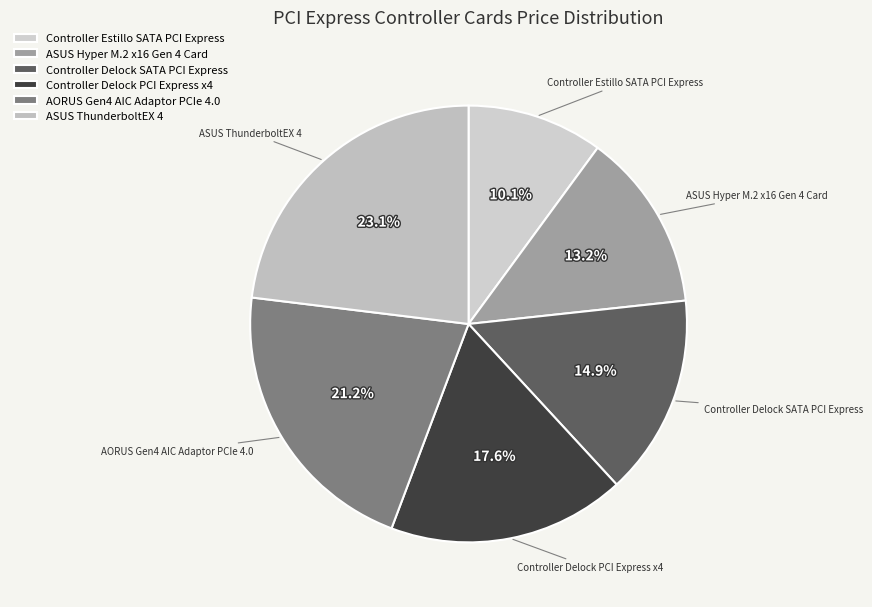

Which category has the smallest portion of the pie?

Controller Estillo SATA PCI Express